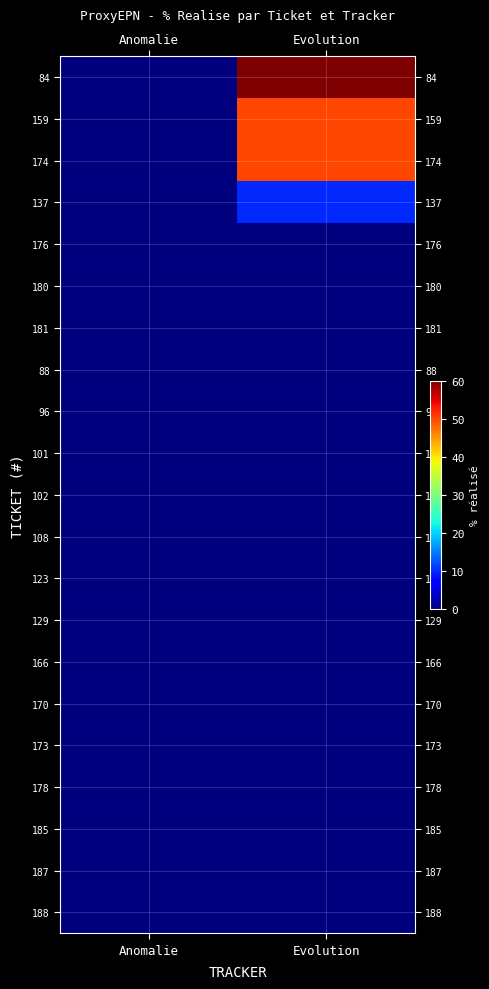

Rank the series at Evolution from lowest to highest value.

176, 180, 181, 88, 96, 101, 102, 108, 123, 129, 166, 170, 173, 178, 185, 187, 188, 137, 159, 174, 84